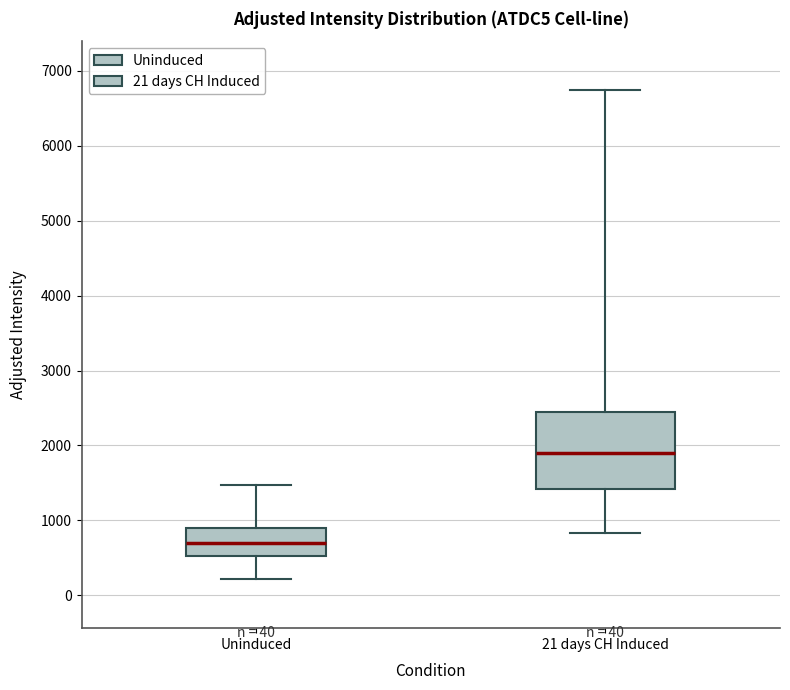

Which box has the highest median line?

21 days CH Induced